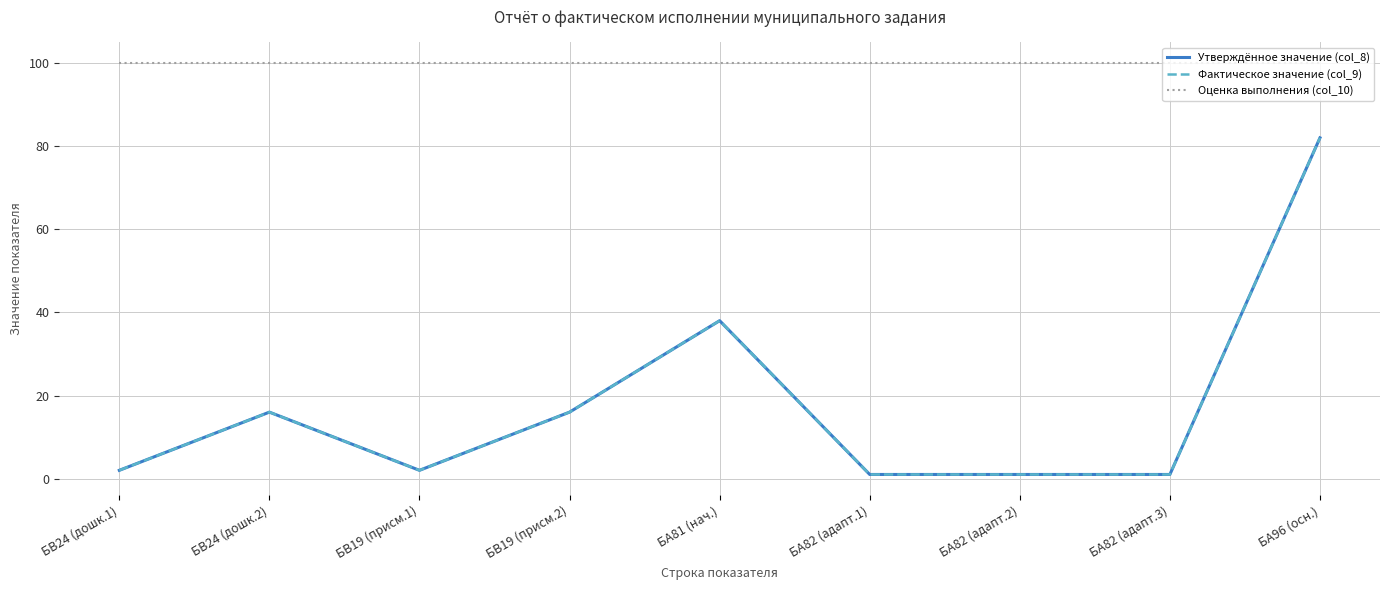

What is the sum of the Утверждённое значение (col_8) values at БВ19 (присм.2) and БА81 (нач.)?

54